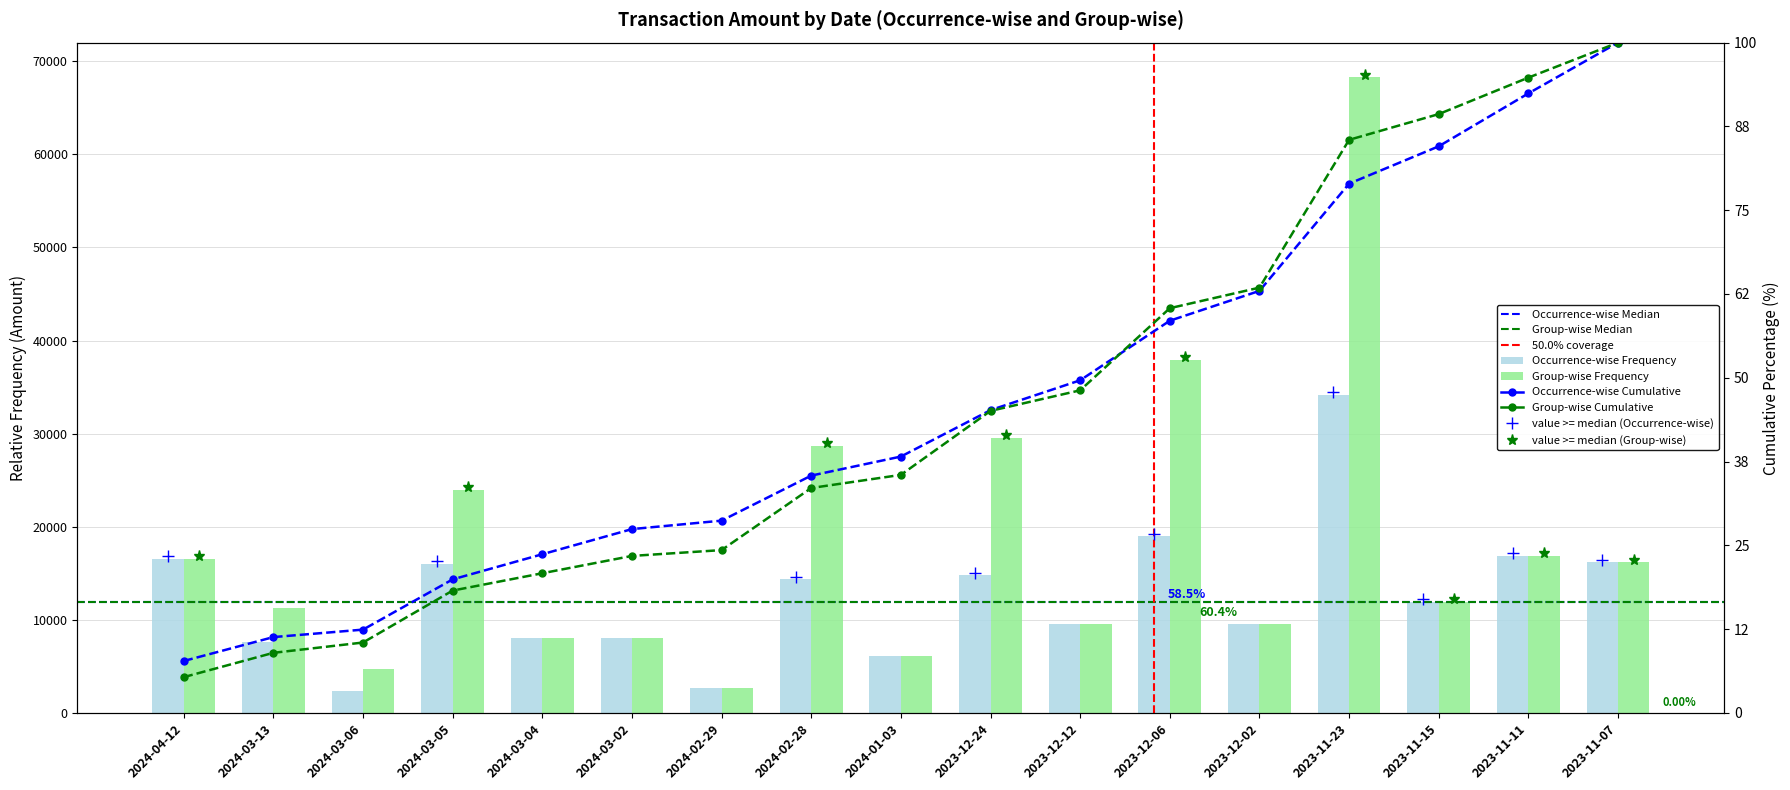

What is the difference between the second highest and second lowest values in the Group-wise Frequency series?

33182.6